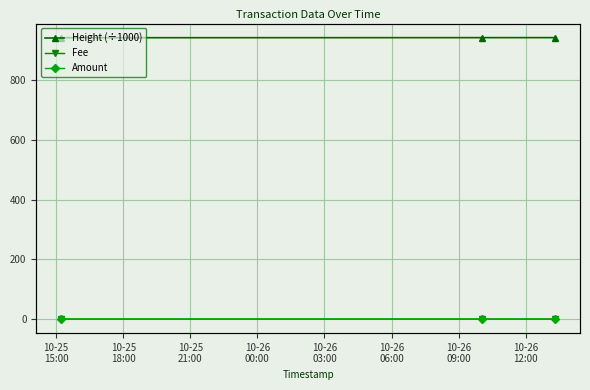

At which label does Fee reach its peak?

10-25
15:00